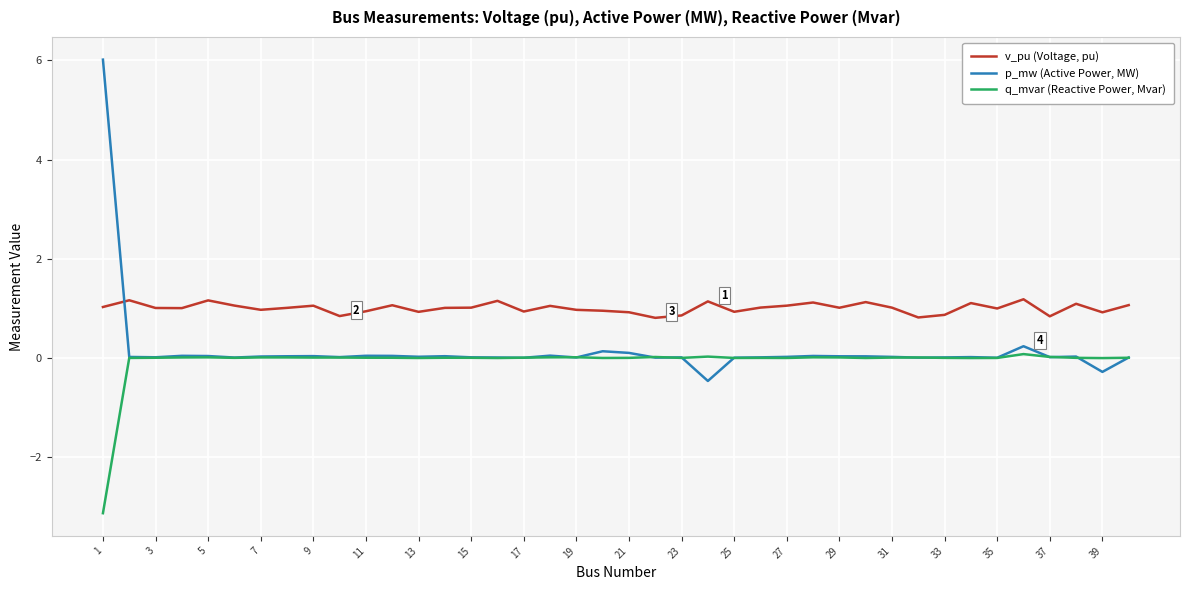

Which series has the largest total across all categories?

v_pu (Voltage, pu)